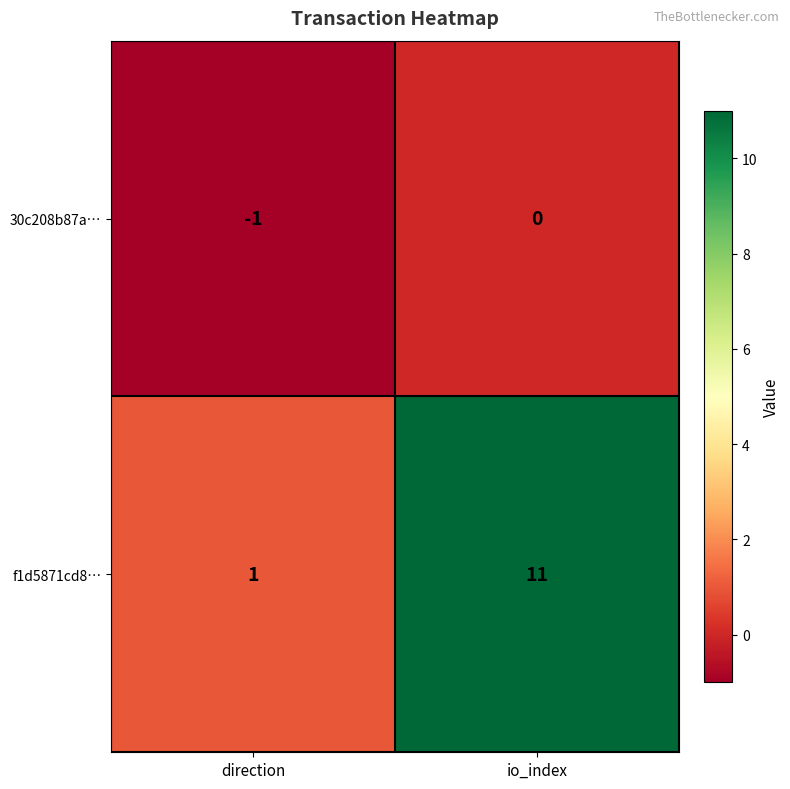

Which series has the largest total across all categories?

f1d5871cd8…